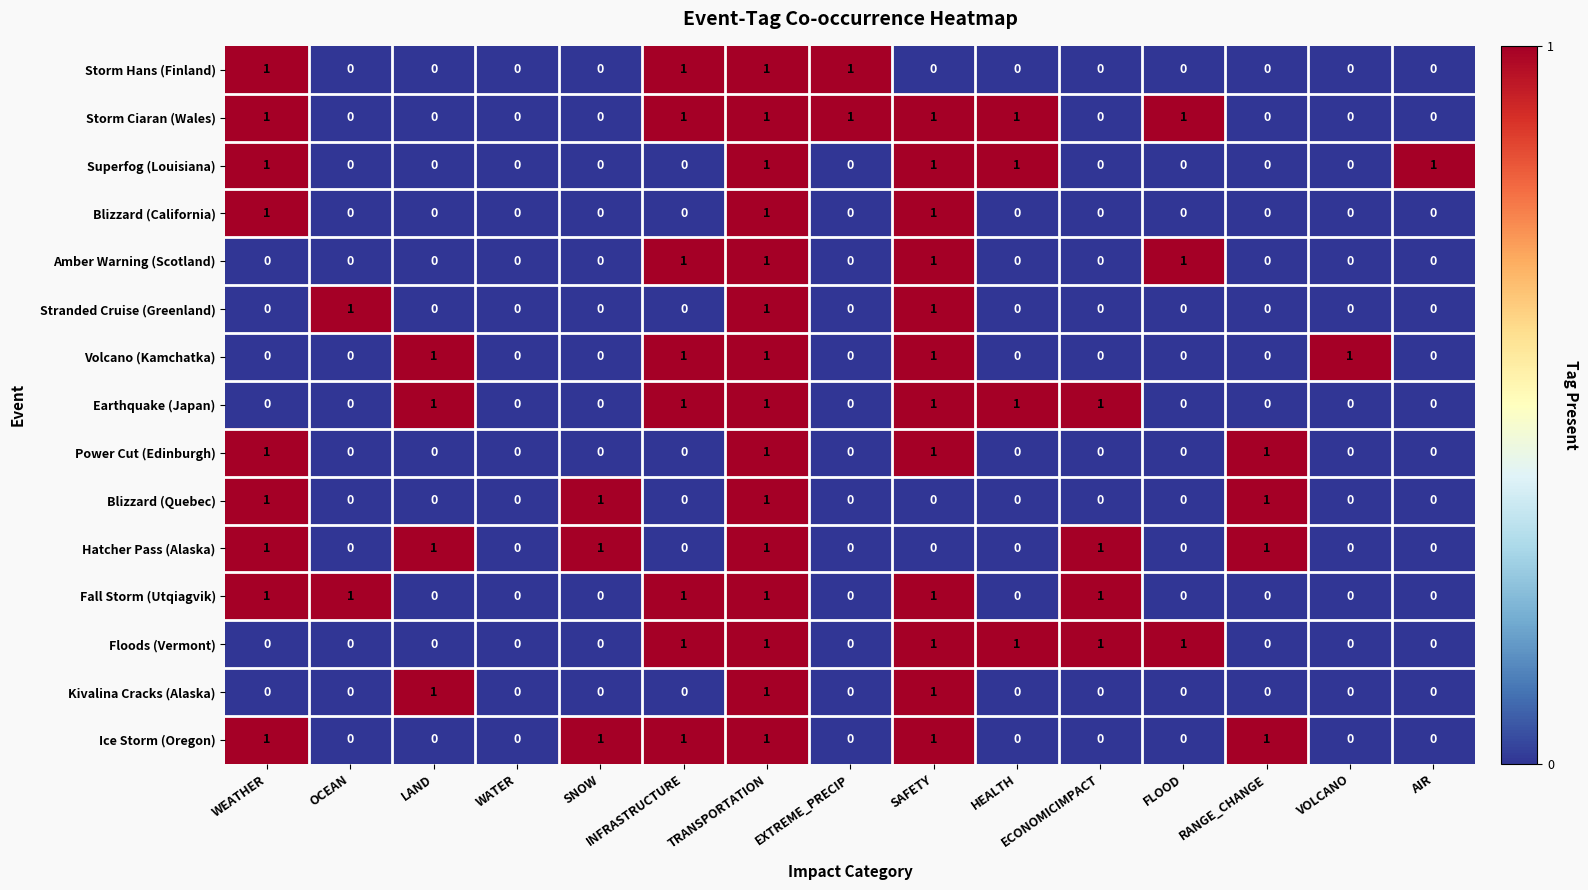

Is the value of Earthquake (Japan) at WATER greater than the value of Ice Storm (Oregon) at TRANSPORTATION?

No